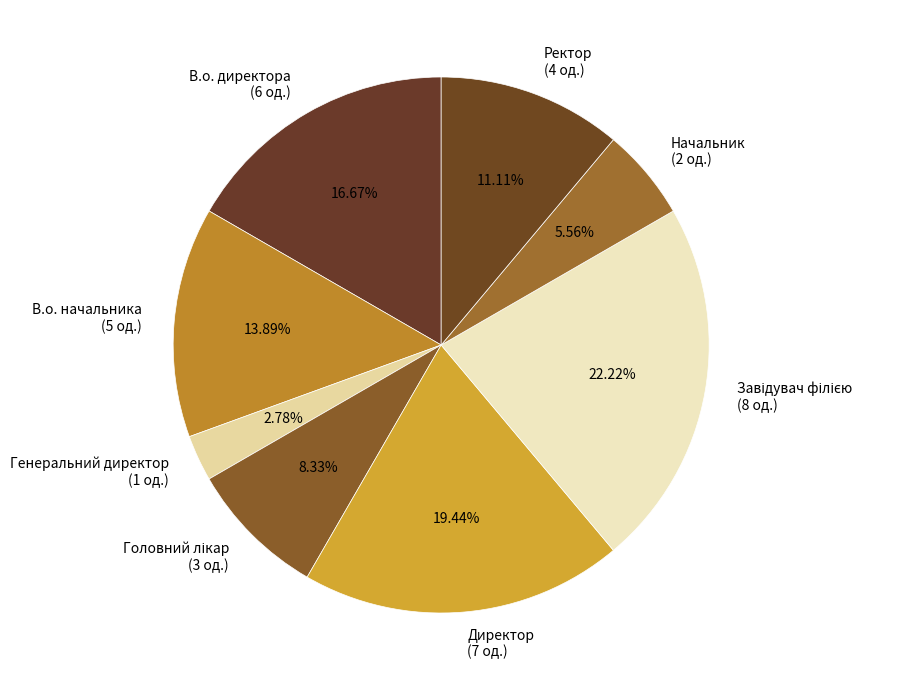

Is the sum of Начальник and Директор greater than half?

No